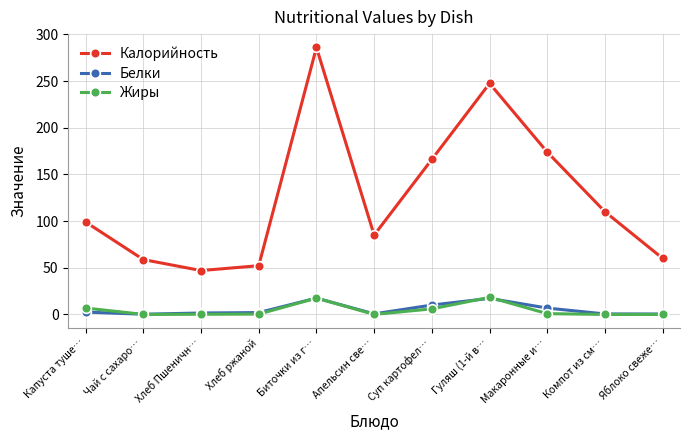

How many data points does each series have?

11